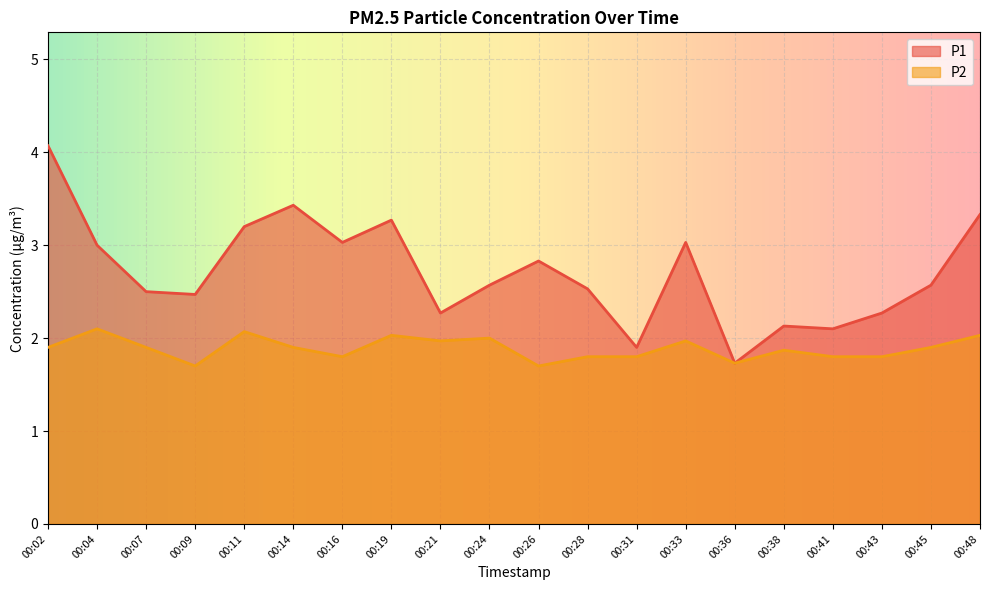

Where is the first local minimum for P1?

00:09